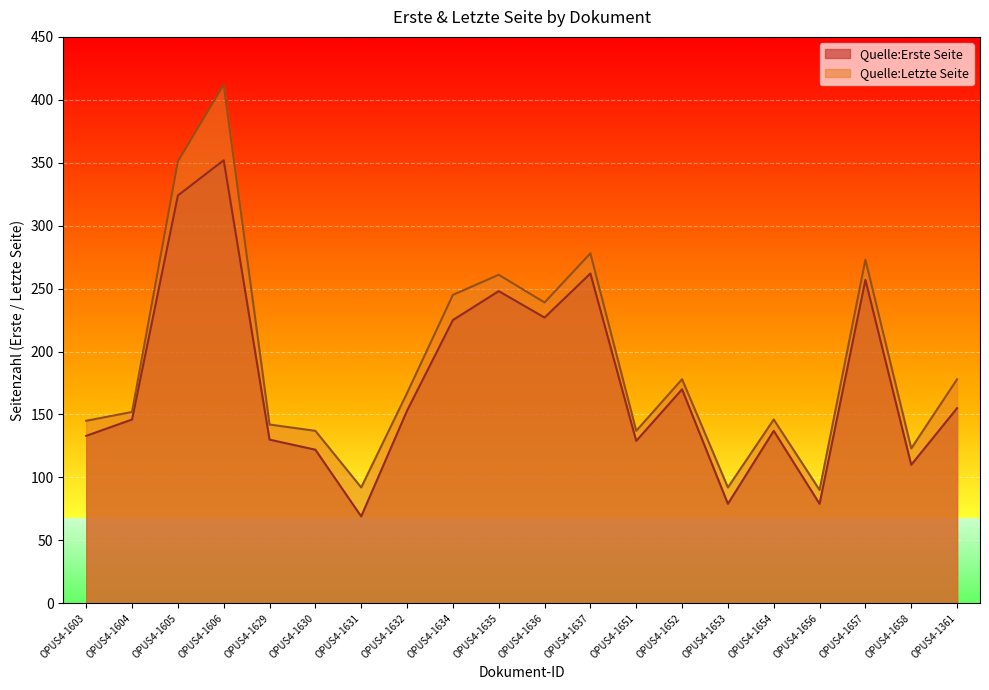

Reading left to right, what are all the values shown in this chart?

Quelle:Erste Seite: OPUS4-1603=133	OPUS4-1604=146	OPUS4-1605=324	OPUS4-1606=352	OPUS4-1629=130	OPUS4-1630=122	OPUS4-1631=69	OPUS4-1632=153	OPUS4-1634=225	OPUS4-1635=248	OPUS4-1636=227	OPUS4-1637=262	OPUS4-1651=129	OPUS4-1652=170	OPUS4-1653=79	OPUS4-1654=137	OPUS4-1656=79	OPUS4-1657=257	OPUS4-1658=110	OPUS4-1361=155
Quelle:Letzte Seite: OPUS4-1603=145	OPUS4-1604=152	OPUS4-1605=351	OPUS4-1606=412	OPUS4-1629=142	OPUS4-1630=137	OPUS4-1631=92	OPUS4-1632=167	OPUS4-1634=245	OPUS4-1635=261	OPUS4-1636=239	OPUS4-1637=278	OPUS4-1651=137	OPUS4-1652=178	OPUS4-1653=92	OPUS4-1654=146	OPUS4-1656=90	OPUS4-1657=273	OPUS4-1658=123	OPUS4-1361=178